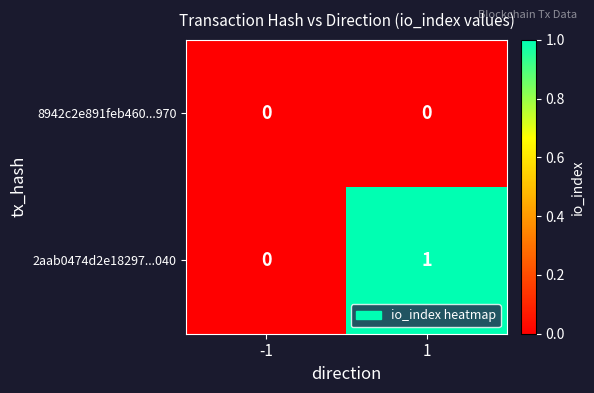

At which category is the sum across all series the highest?

1